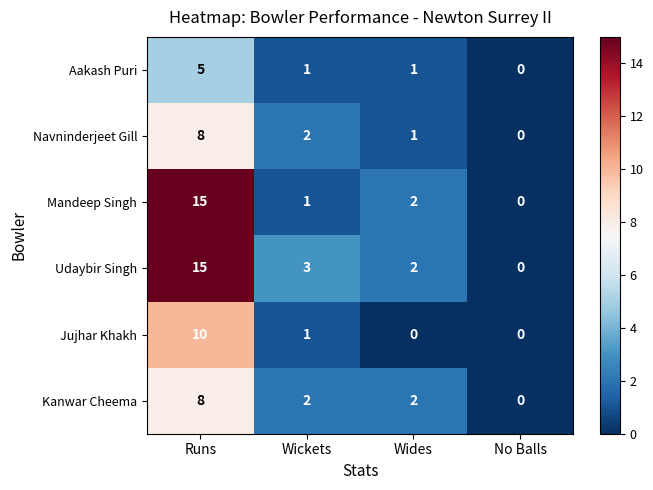

What is the difference between the maximum and minimum values in the Jujhar Khakh series?

10